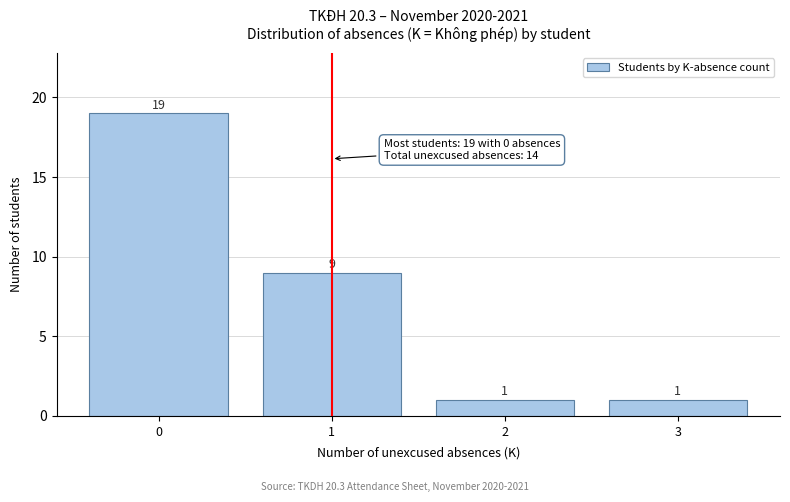

Reading left to right, extract all data points from this chart.

0=19	1=9	2=1	3=1